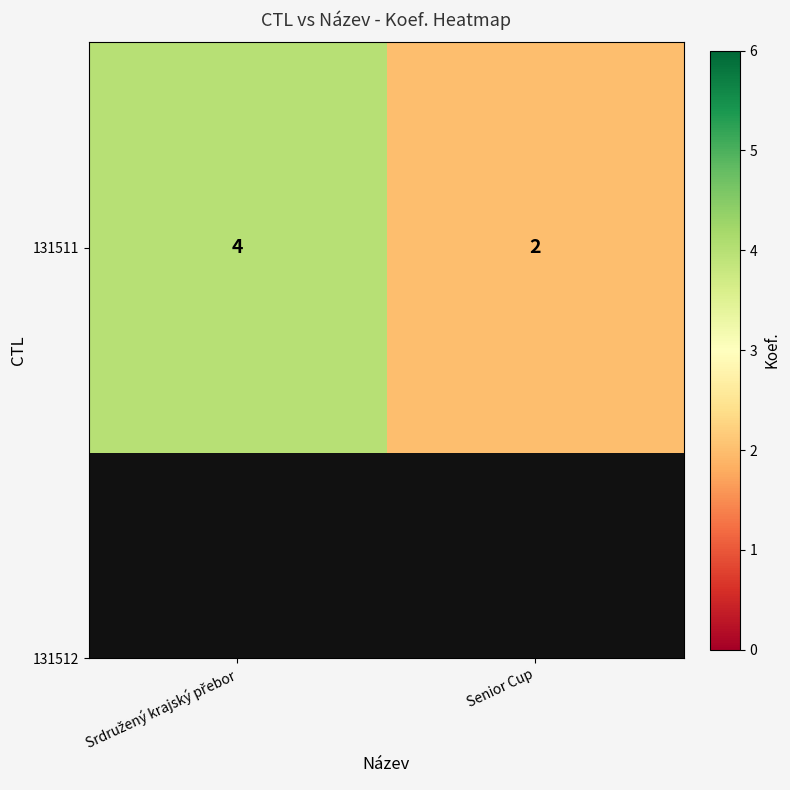

True or false: the data shows 2 at Senior Cup.

True